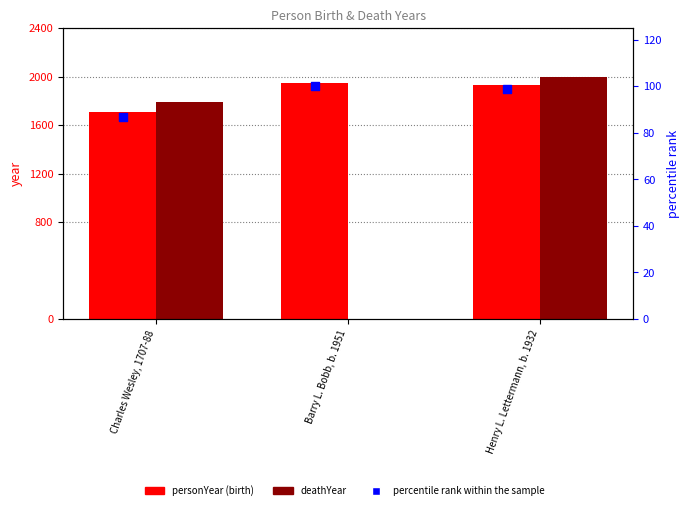

Which series has the largest total across all categories?

personYear